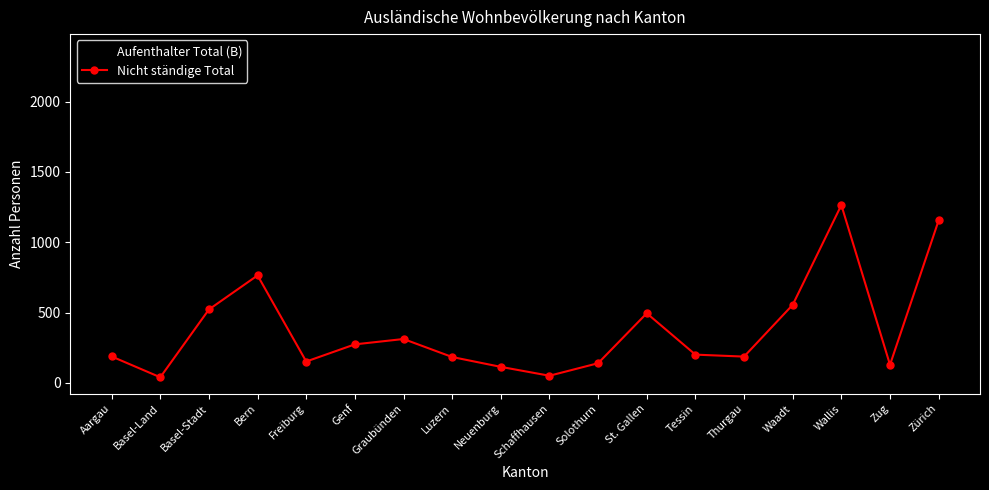

Which series ends up on top after the final intersection of Aufenthalter Total (B) and Nicht ständige Total?

Aufenthalter Total (B)